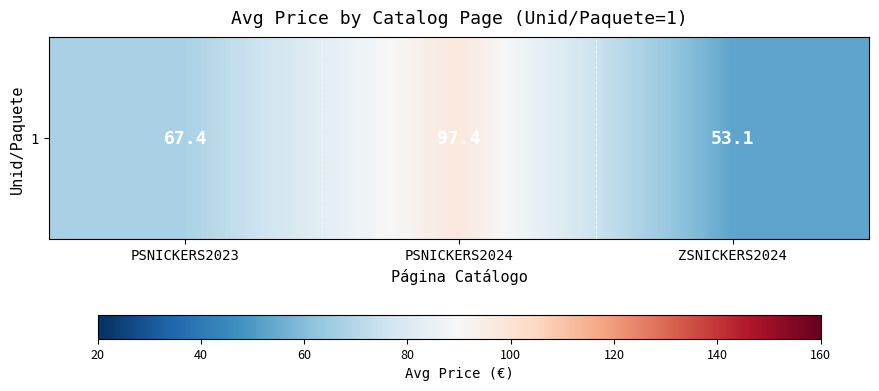

Which category has the highest value across all series?

PSNICKERS2024